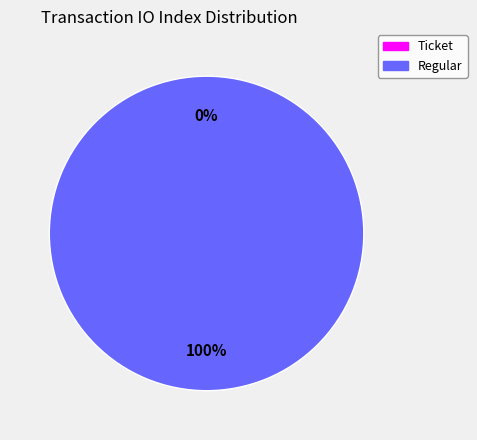

Which slice is the largest?

Regular